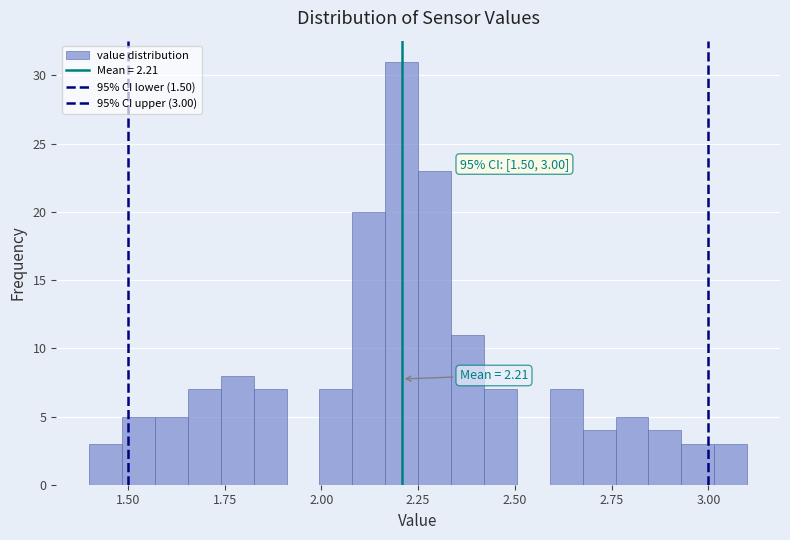

Read against the x-axis, roughly where is the centre of the tallest bar?

2.20